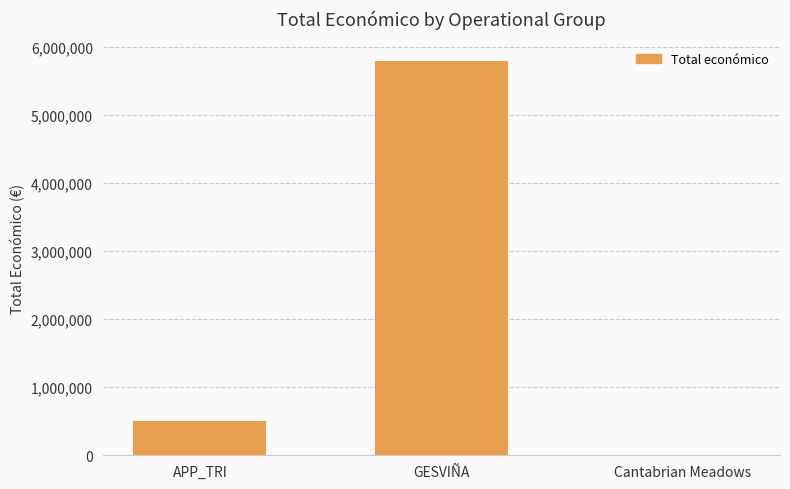

Reading left to right, extract all data points from this chart.

507255	5792221	7980